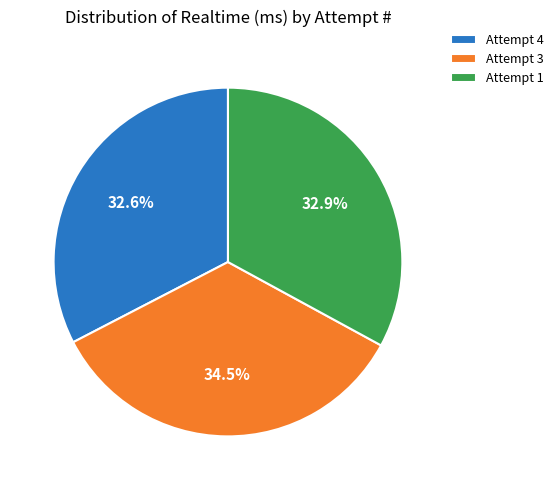

Which slice is the largest?

Attempt 3